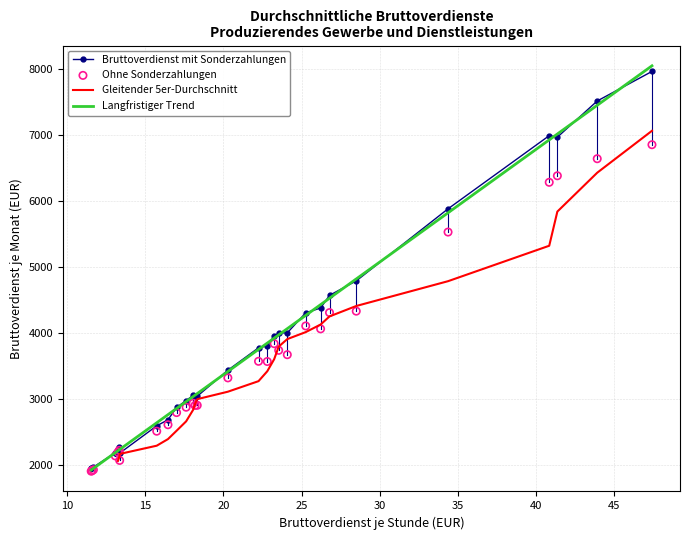

Which series has the largest total across all categories?

Bruttoverdienst mit Sonderzahlungen je Monat